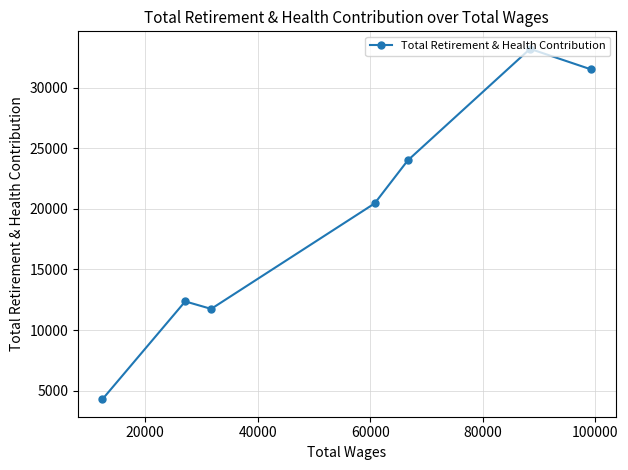

Reading left to right, transcribe all the data shown in this chart.

4299	12367	11749	20451	24000	33202	31504